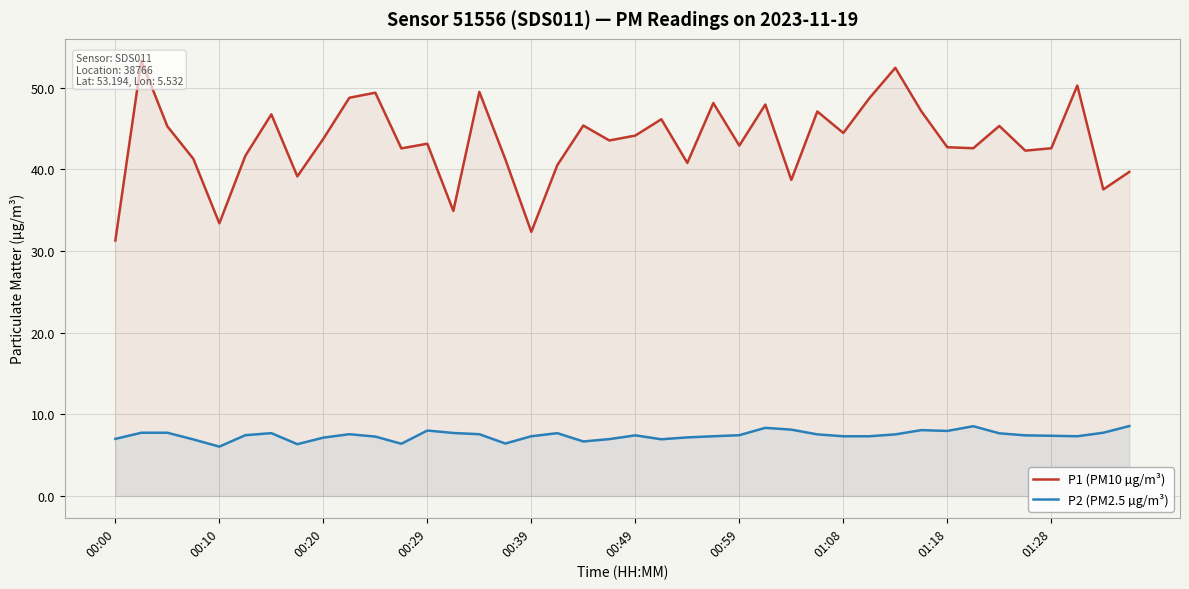

Which series has the largest total across all categories?

P1 (PM10 µg/m³)